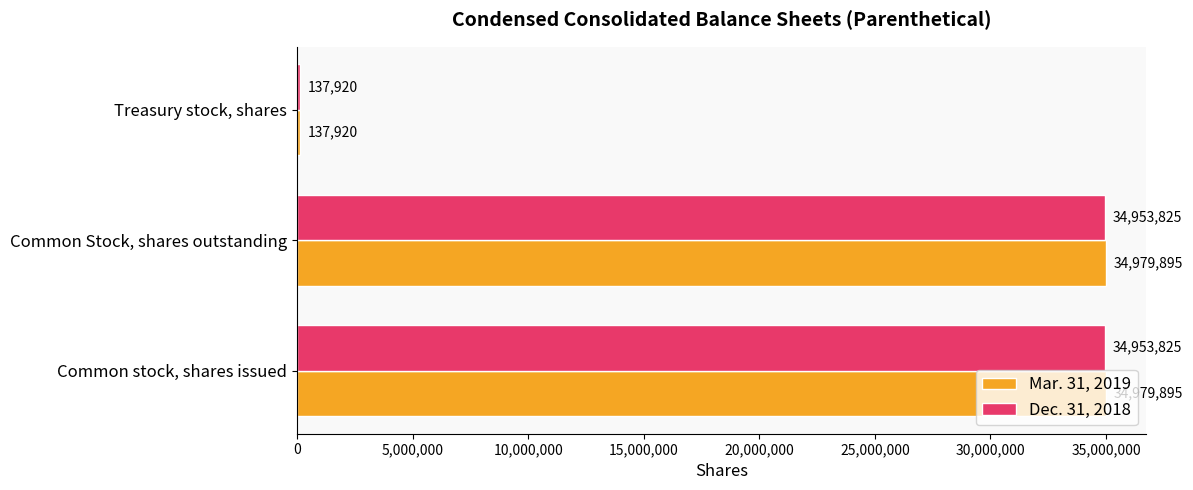

What are all the series names shown in the legend?

Mar. 31, 2019, Dec. 31, 2018